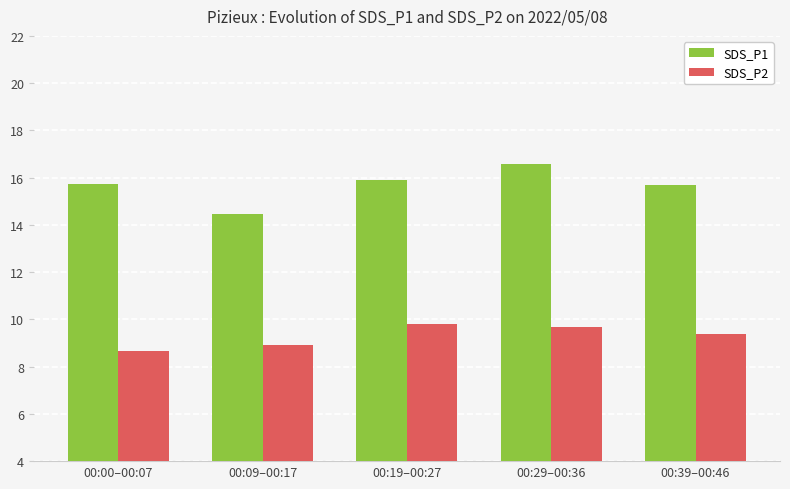

What is the greatest value displayed?

16.6